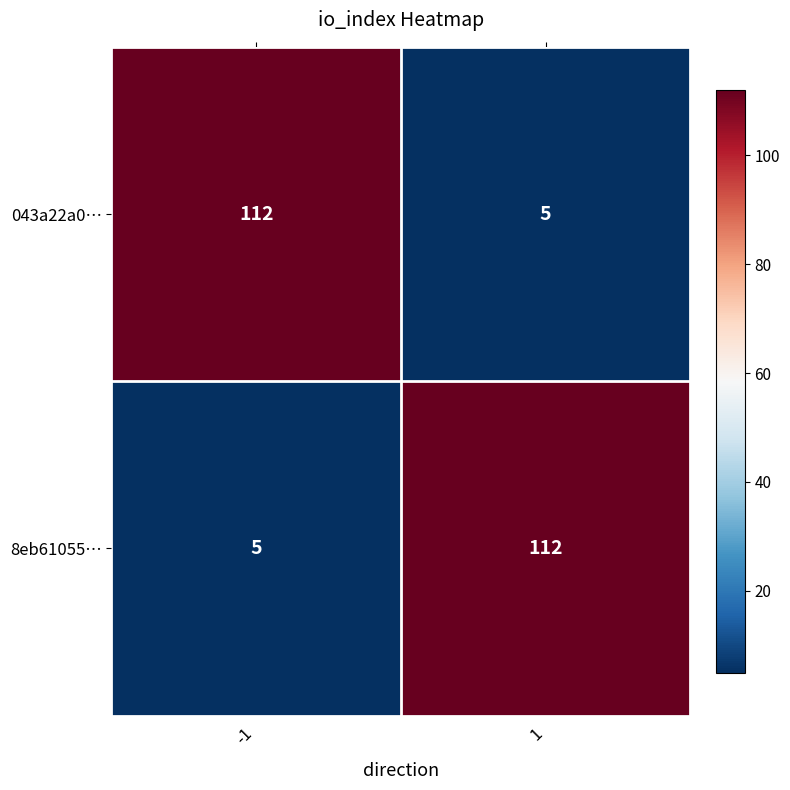

List the labels in order of 043a22a0… value, smallest first.

1, -1